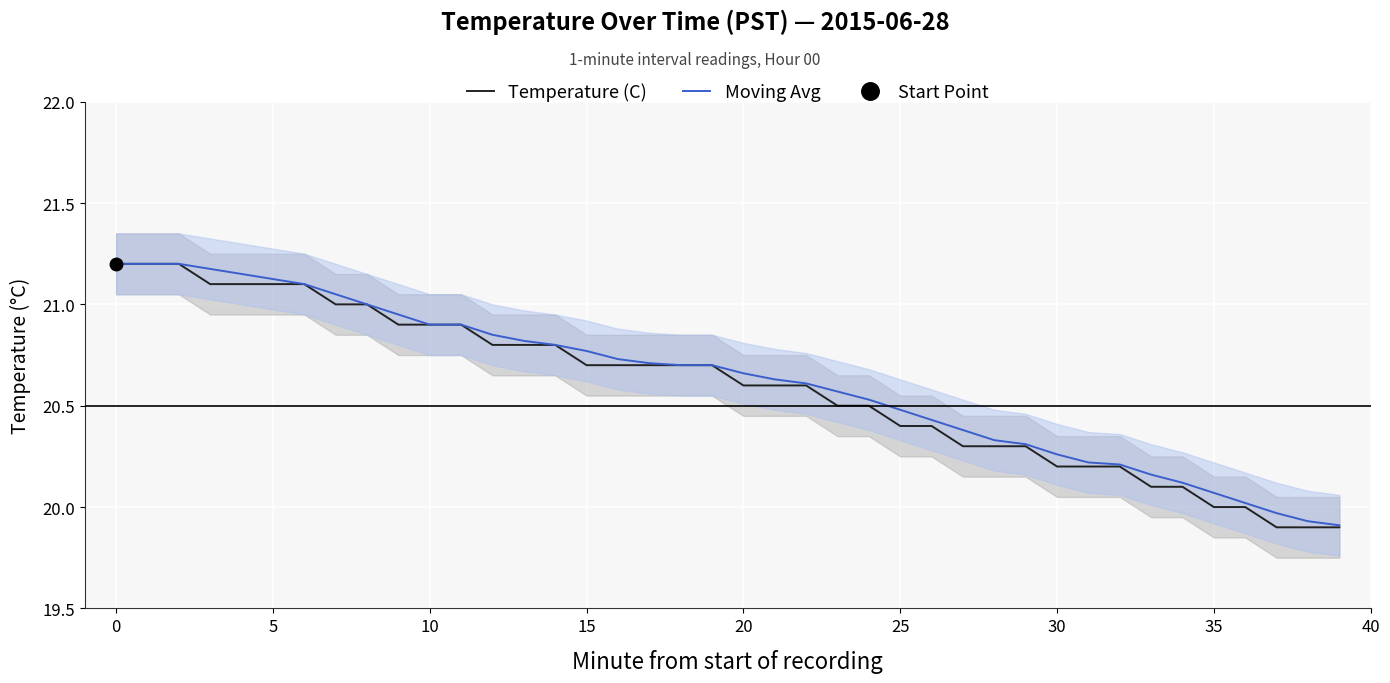

The Temperature (C) series shows 21.1 at 5. True or false?

True